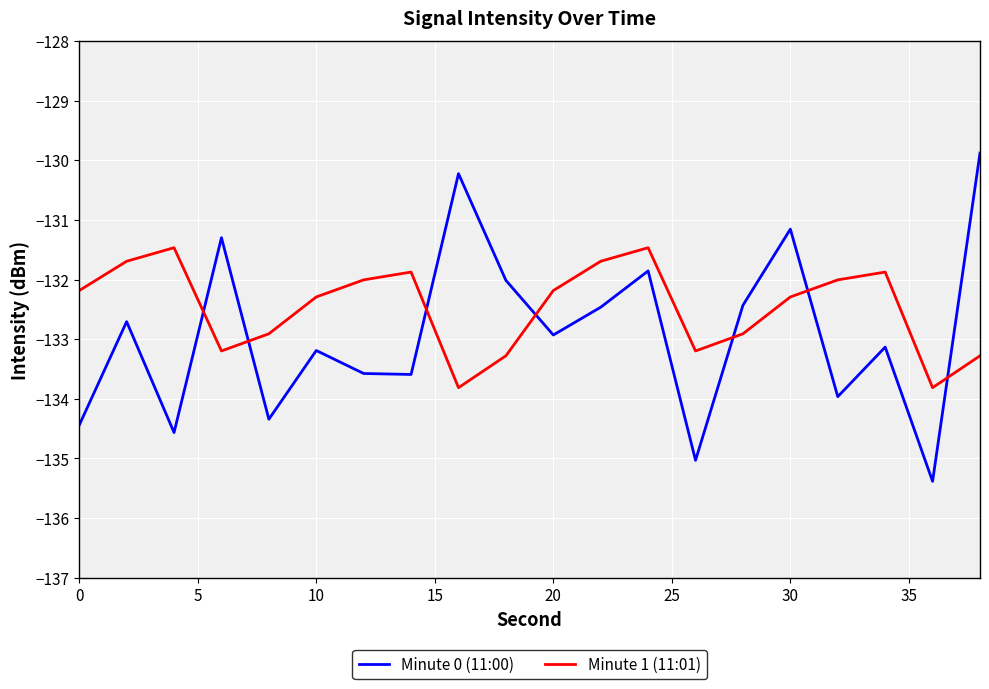

Rank the series by their maximum value, from highest to lowest.

Minute 0 (11:00), Minute 1 (11:01)